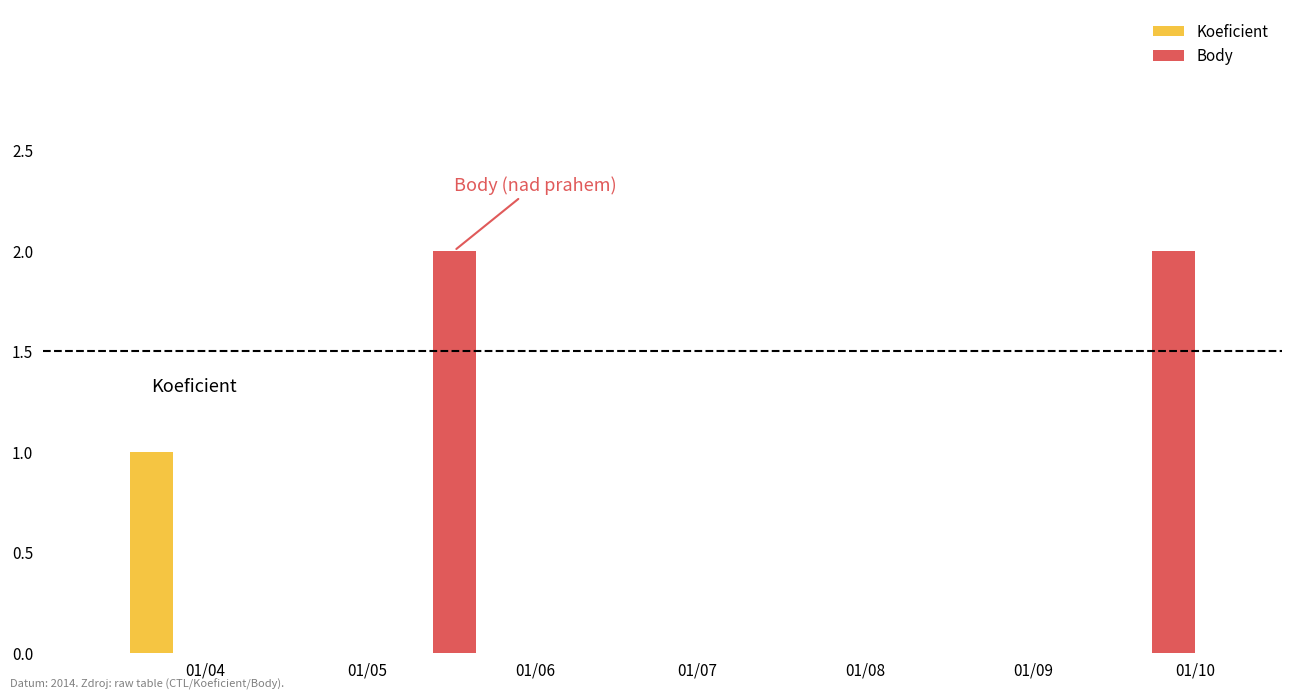

Rank the series by their maximum value, from lowest to highest.

Koeficient, Body